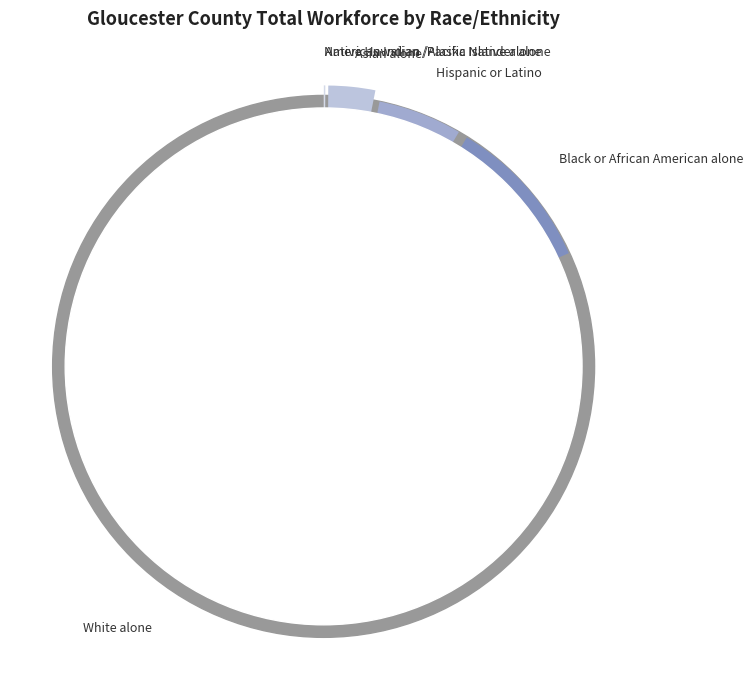

What is the change in value from Asian alone to Native Hawaiian /Pacific Islander alone?

-4655